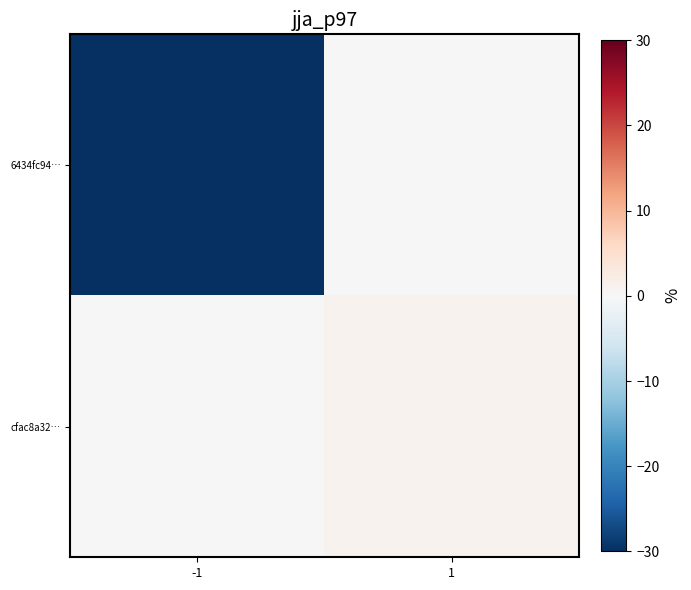

Reading left to right, list all the values displayed in this chart.

6434fc94…: -1=-56	1=0
cfac8a32…: -1=0	1=1